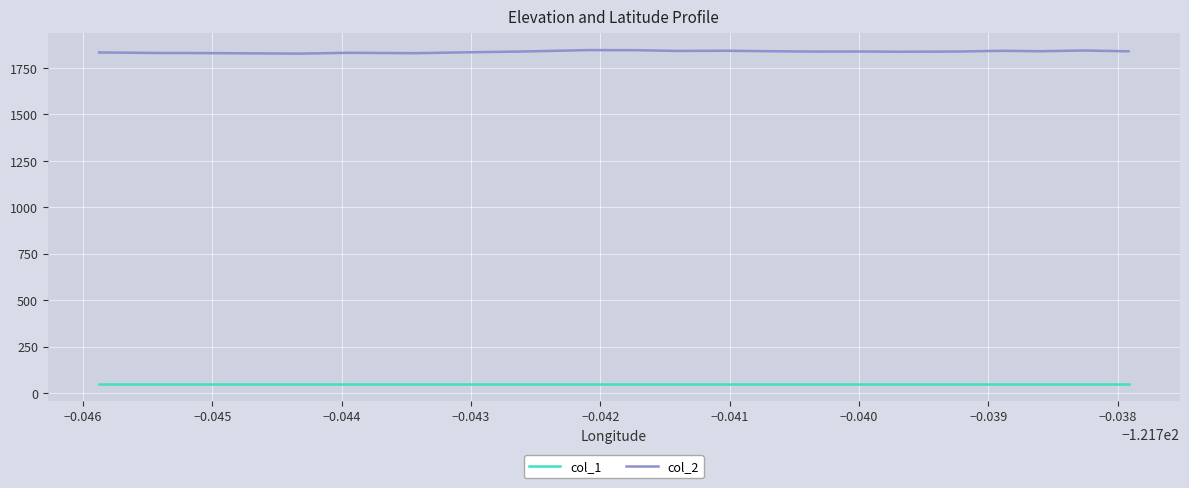

At which category does col_2 reach its first local peak?

−0.046